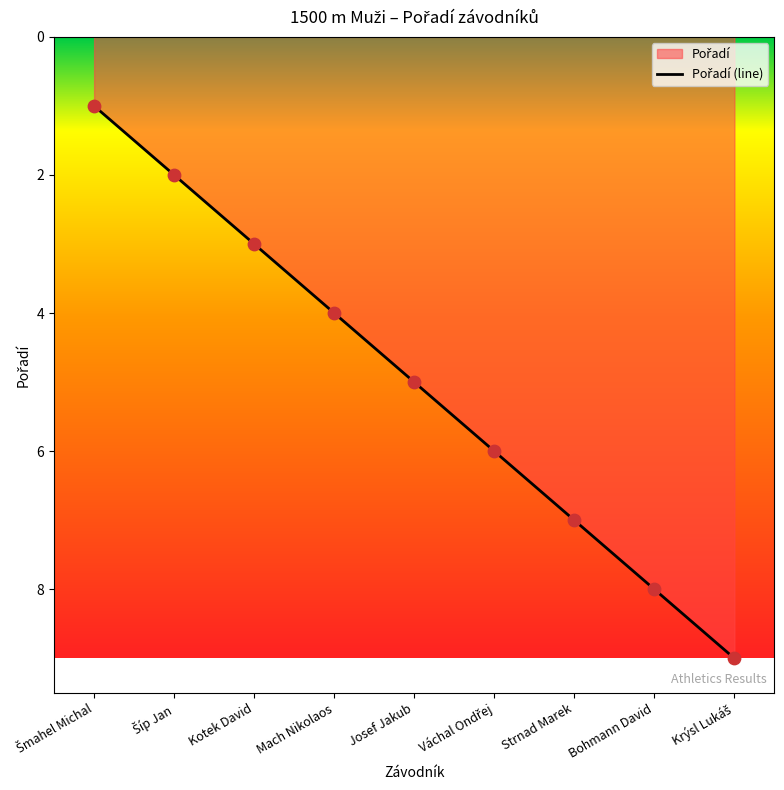

Between Šíp Jan and Váchal Ondřej, which is larger?

Váchal Ondřej